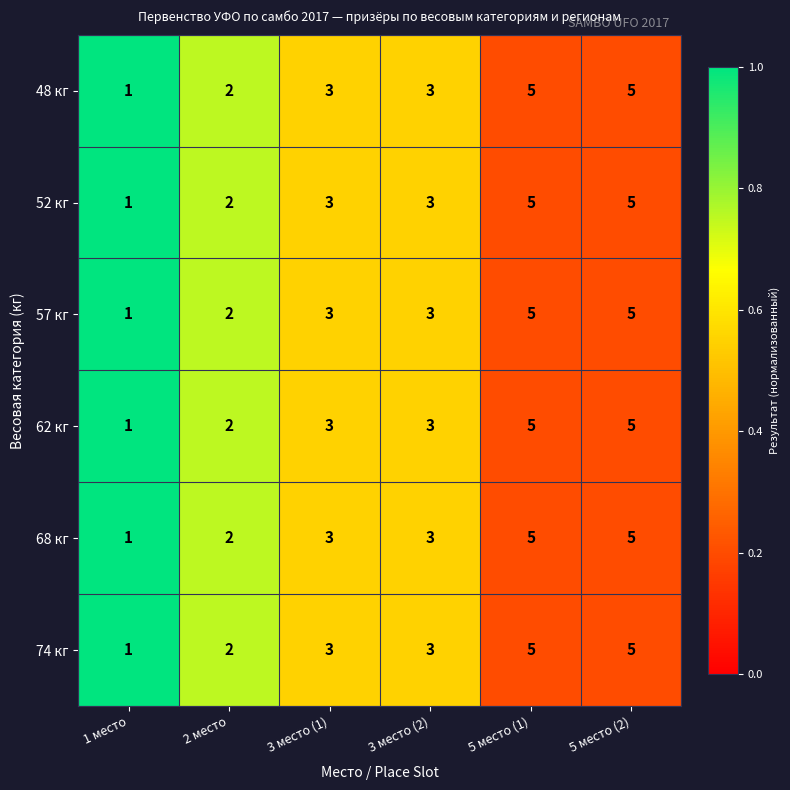

Which category has the lowest value across all series?

1 место